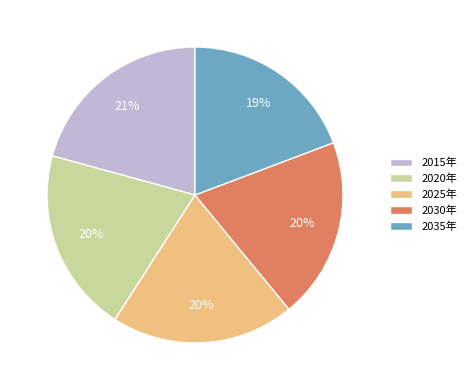

Is the sum of 2030年 and 2025年 greater than half?

No